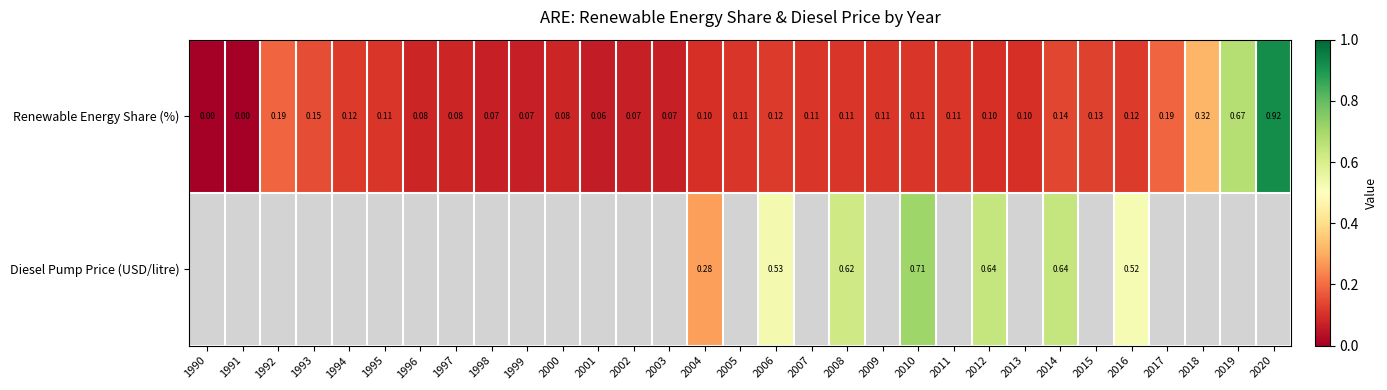

Rank the series at 2014 from highest to lowest value.

Diesel Pump Price (USD/litre), Renewable Energy Share (%)